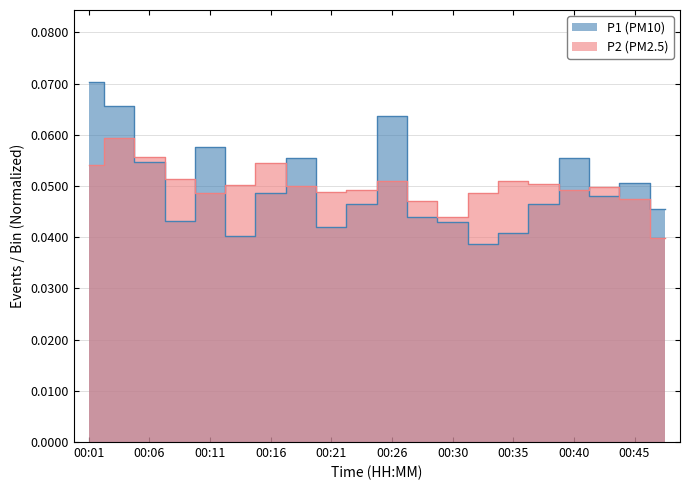

Reading left to right, transcribe all the data shown in this chart.

P1: 0.1	0.1	0.1	0.0	0.1	0.0	0.0	0.1	0.0	0.0	0.1	0.0	0.0	0.0	0.0	0.0	0.1	0.0	0.1	0.0
P2: 0.1	0.1	0.1	0.1	0.0	0.1	0.1	0.0	0.0	0.0	0.1	0.0	0.0	0.0	0.1	0.1	0.0	0.0	0.0	0.0